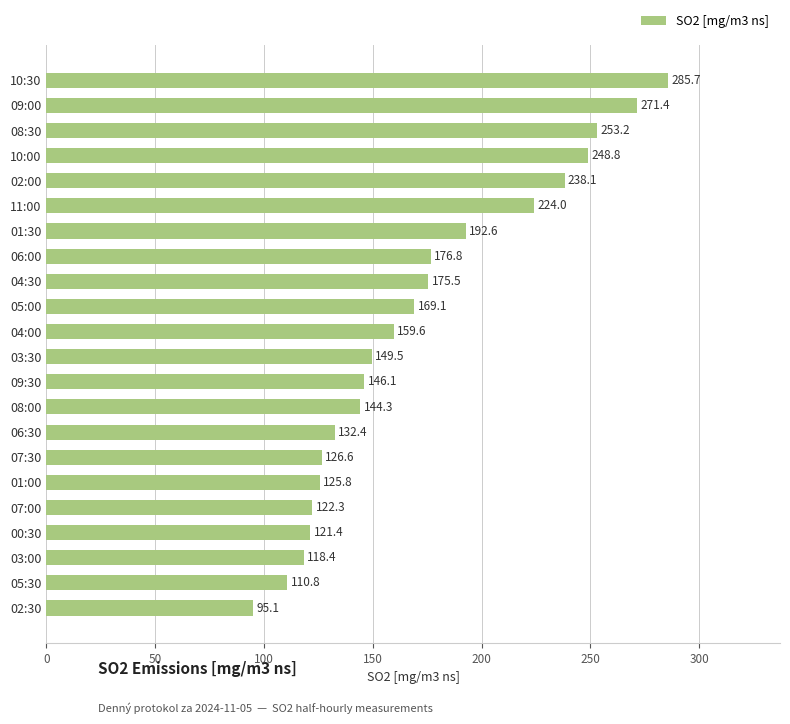

What position from the bottom is 01:30?

16